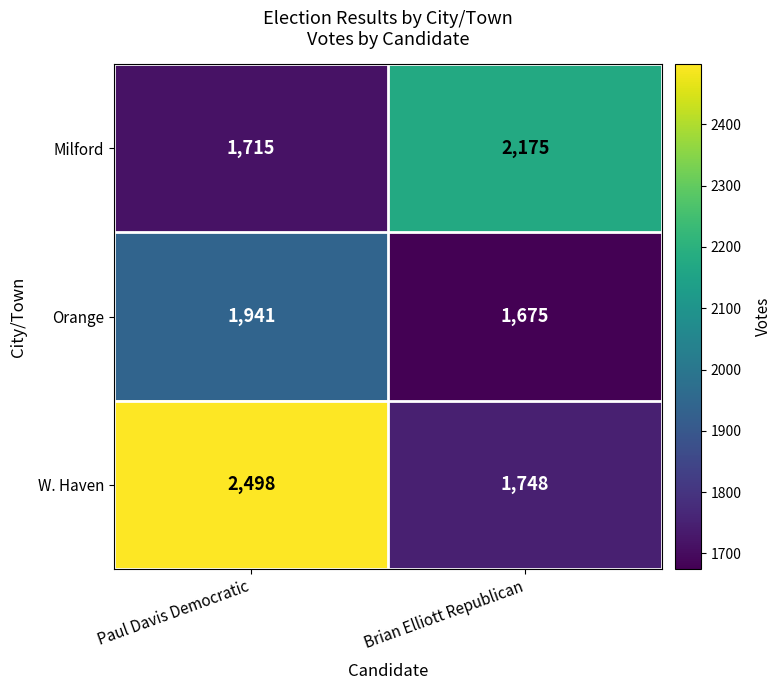

Is it true that Orange equals 1941 at Paul Davis Democratic?

True